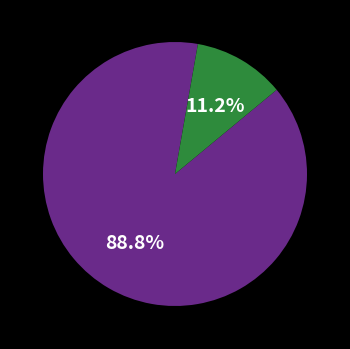

Is there any slice that represents more than half of the pie?

Yes